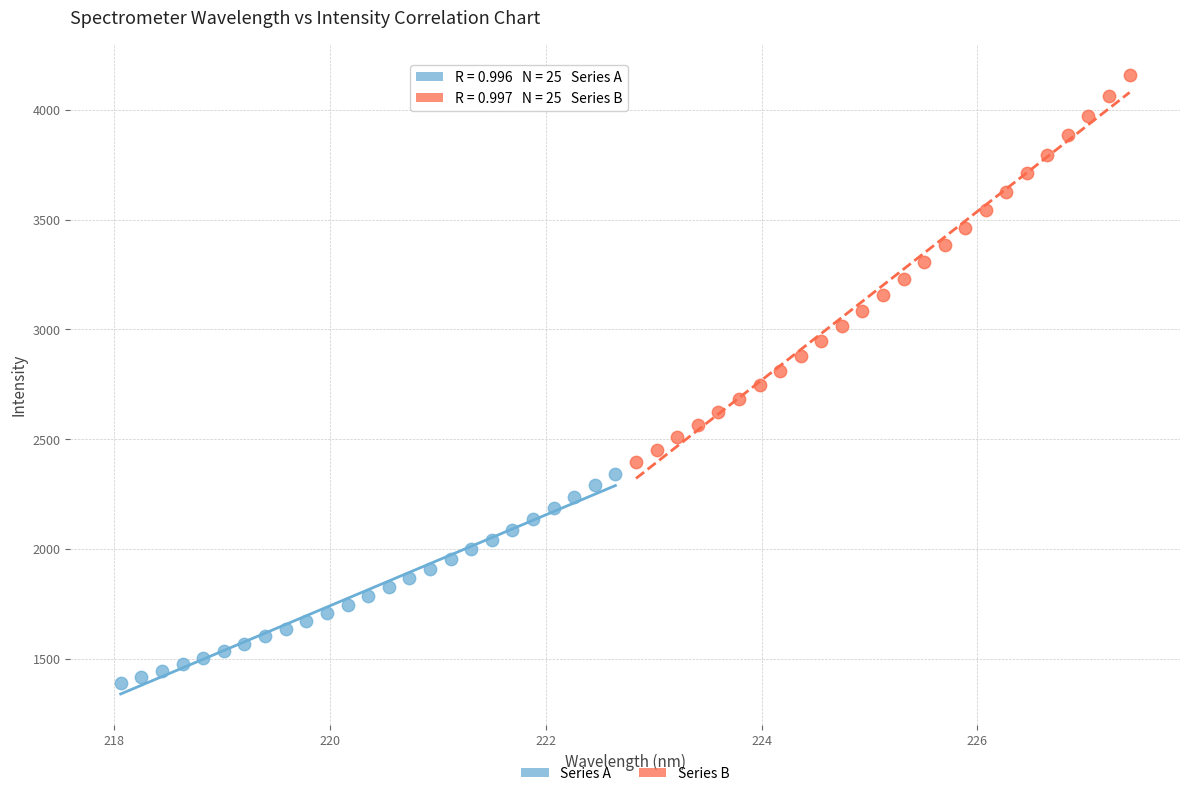

Which series has the largest Y range (max minus min)?

Series B